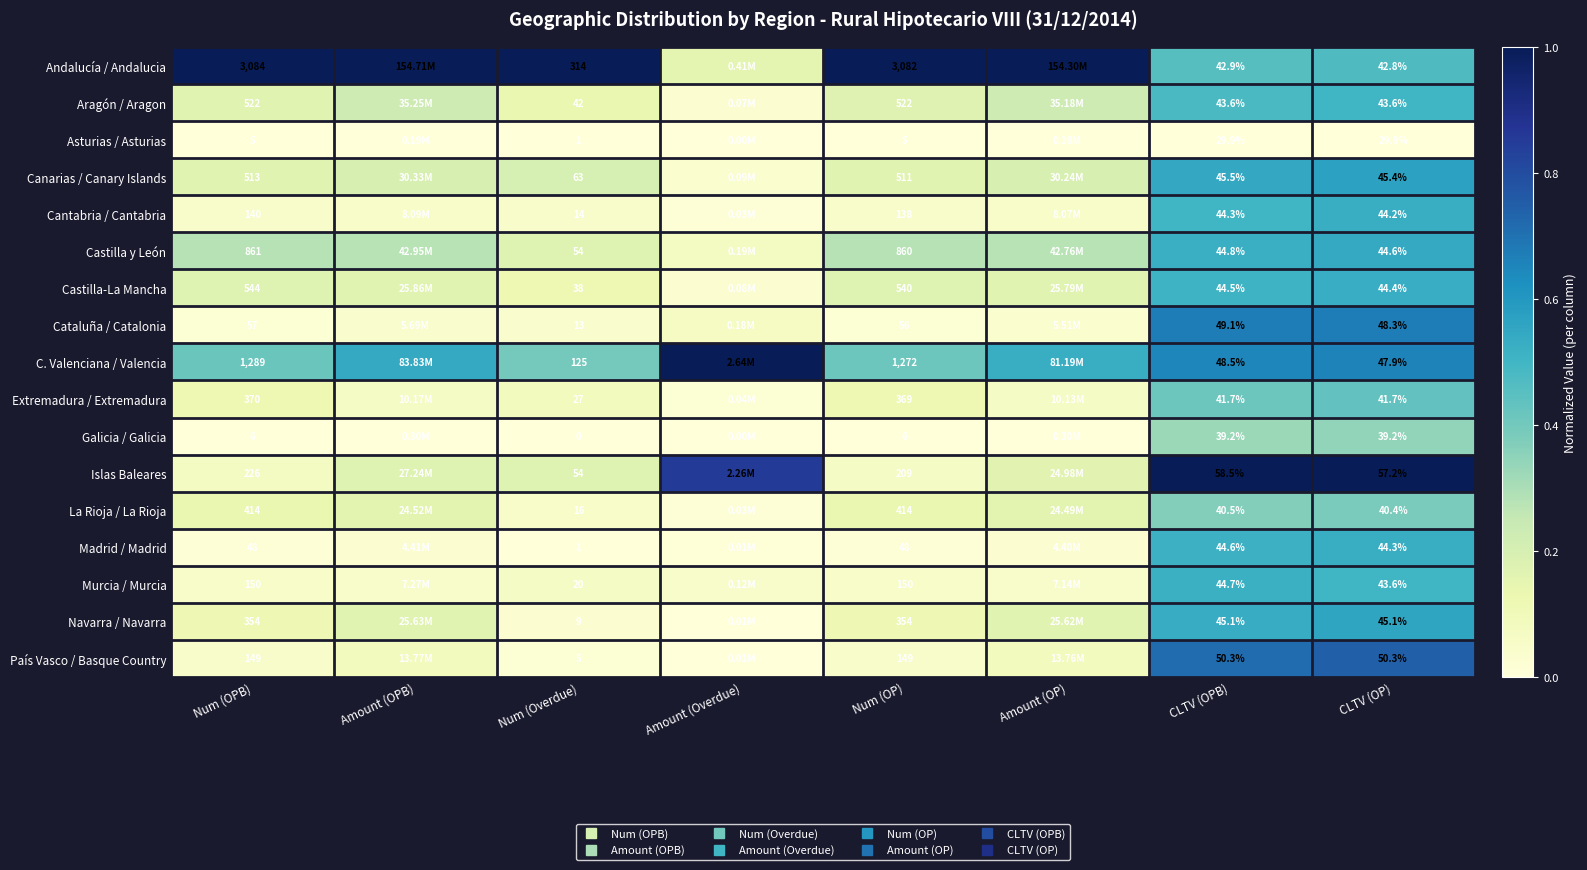

True or false: Canarias / Canary Islands has a value of 0.0 at Amount (Overdue).

True